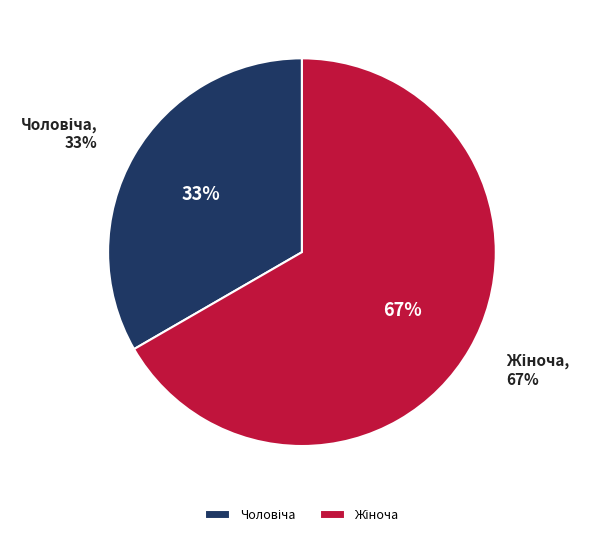

Is Чоловіча the majority of the pie?

No